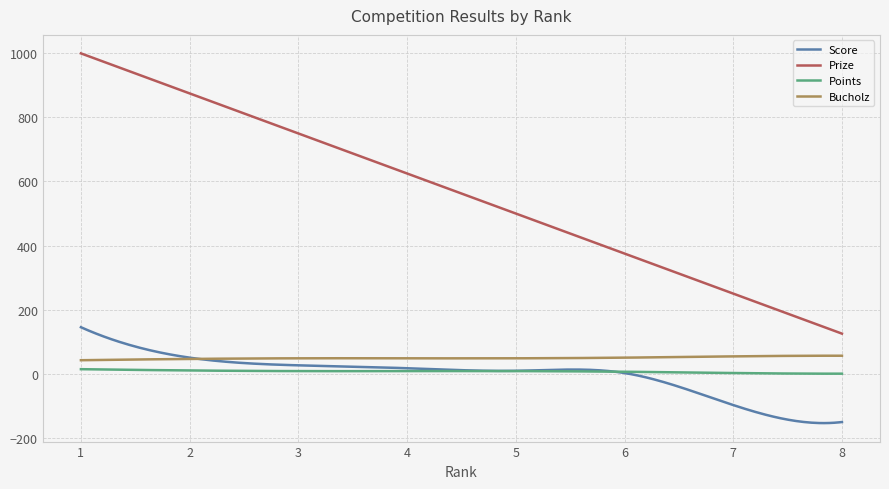

What is the sum of all Points values?

2080.5